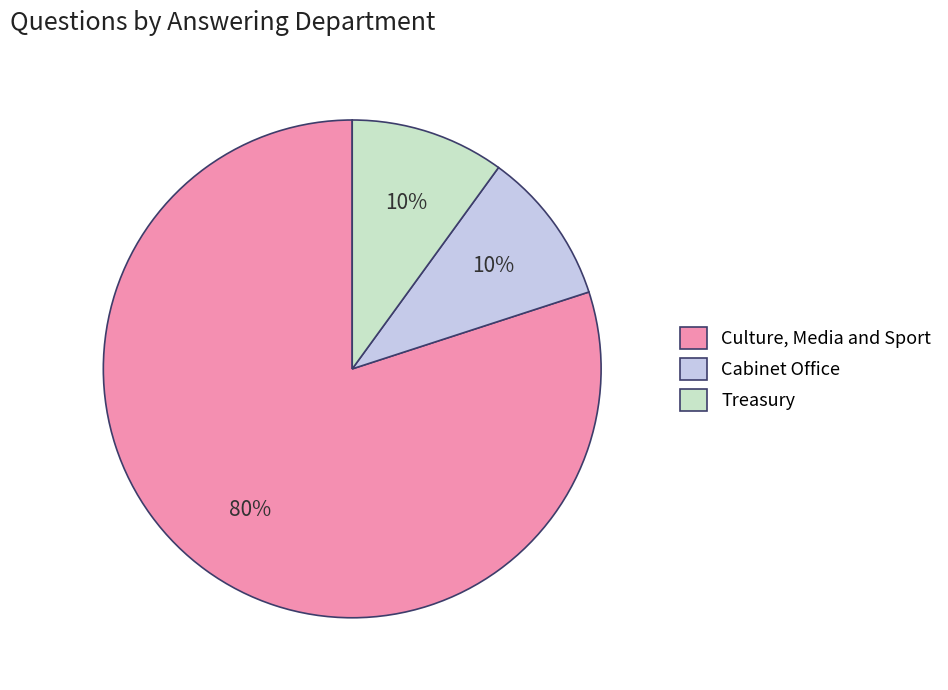

What is the largest slice in the pie chart?

Culture, Media and Sport